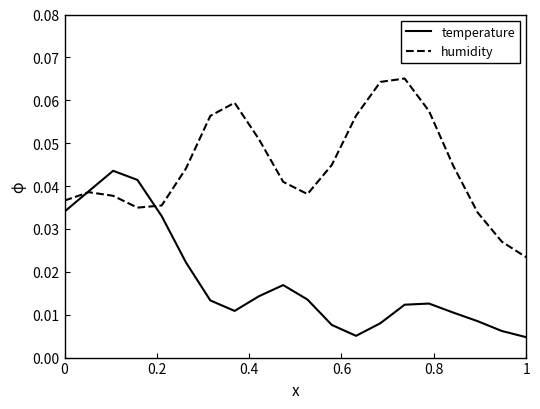

Count the number of data series in this chart.

2